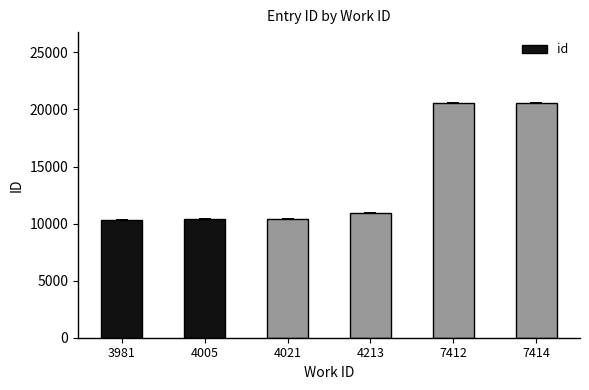

True or false: the data shows 14495.0 at 4005.

False